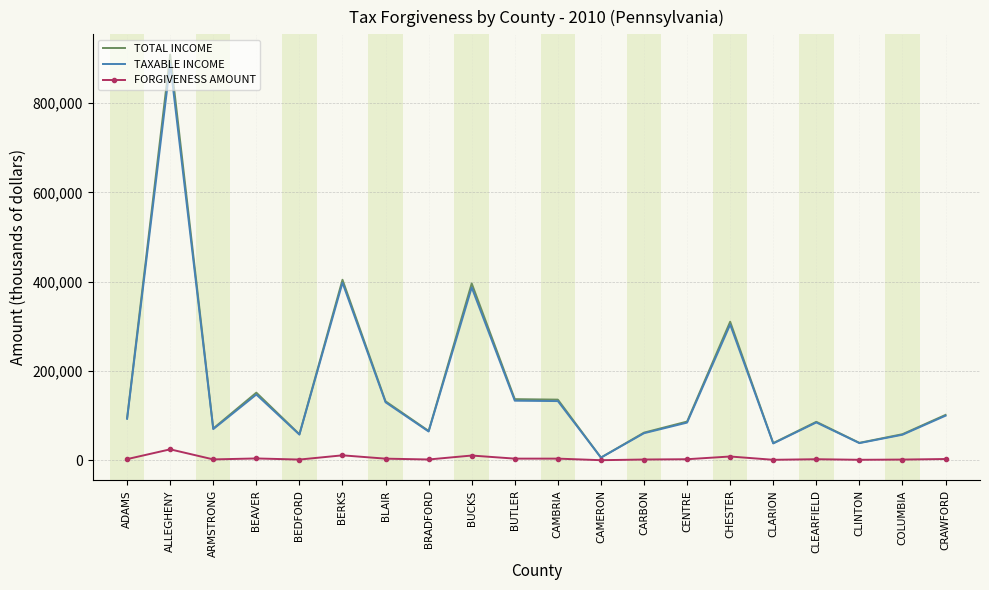

What are all the series names shown in the legend?

TOTAL INCOME, TAXABLE INCOME, FORGIVENESS AMOUNT